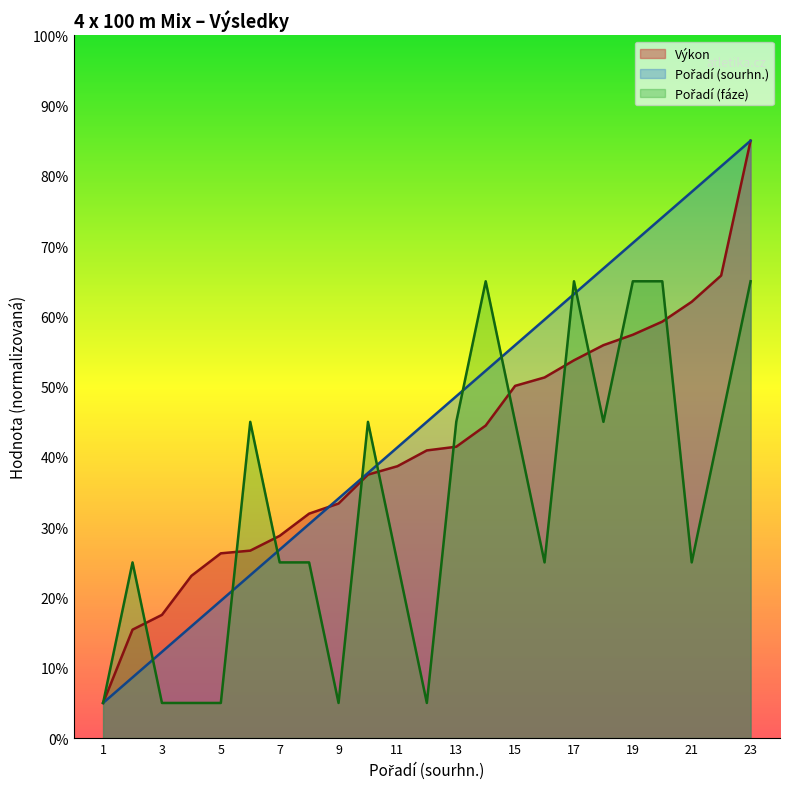

Which series has the largest total across all categories?

Pořadí (sourhn.)